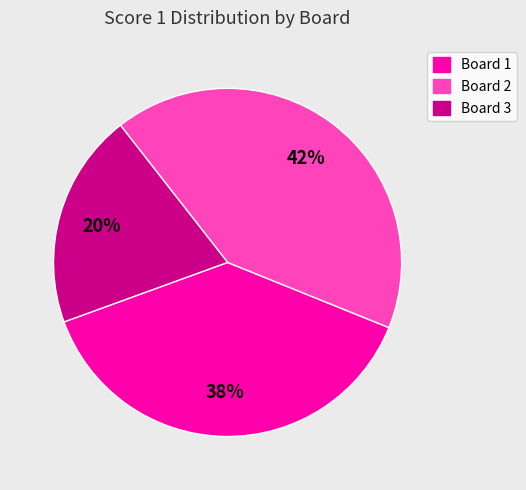

To the nearest percent, what is the average slice percentage?

33%